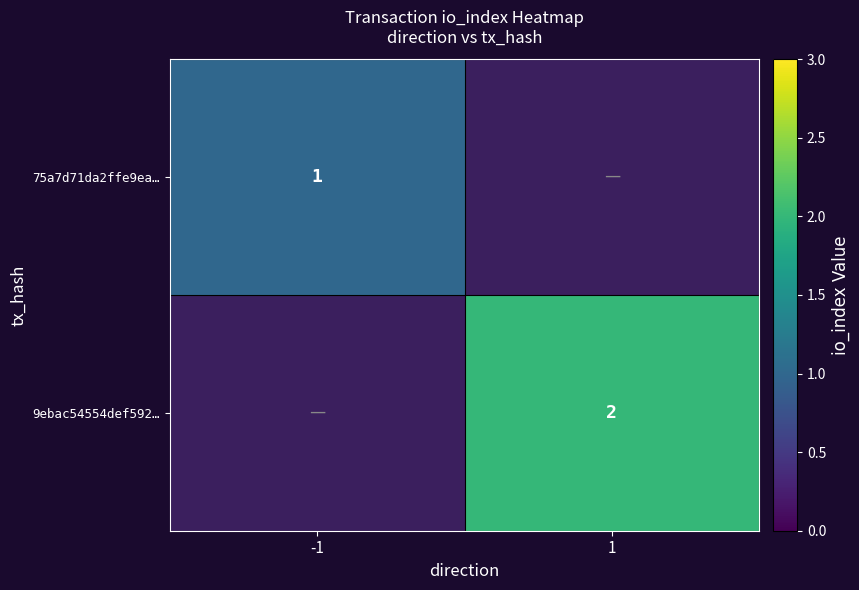

At how many categories does at least one series exceed 1?

1